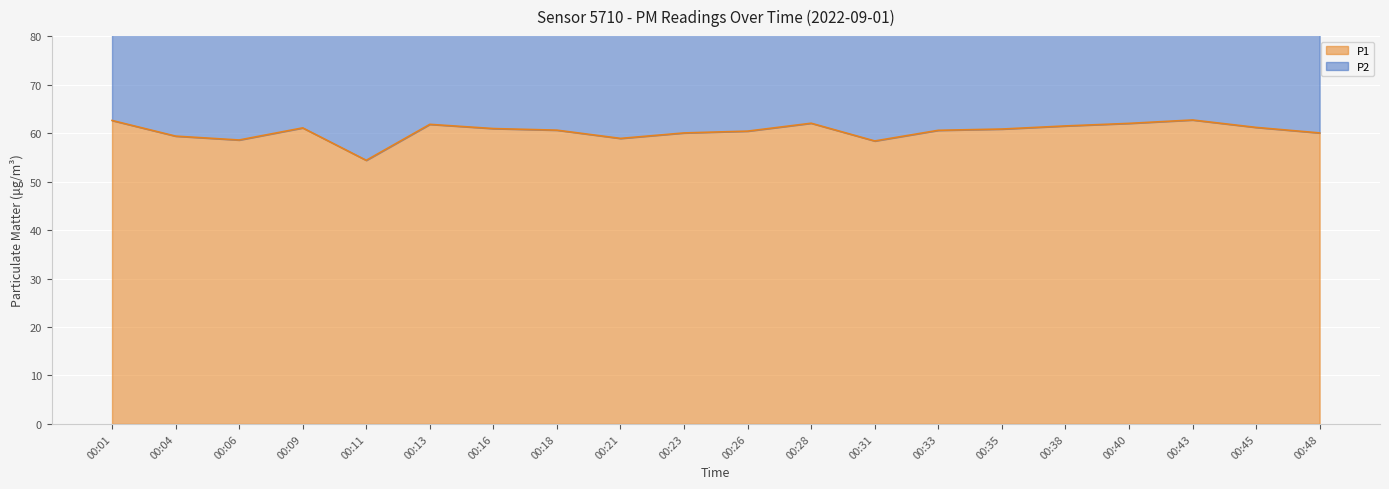

Is it true that P1 equals 62.0 at 00:40?

True